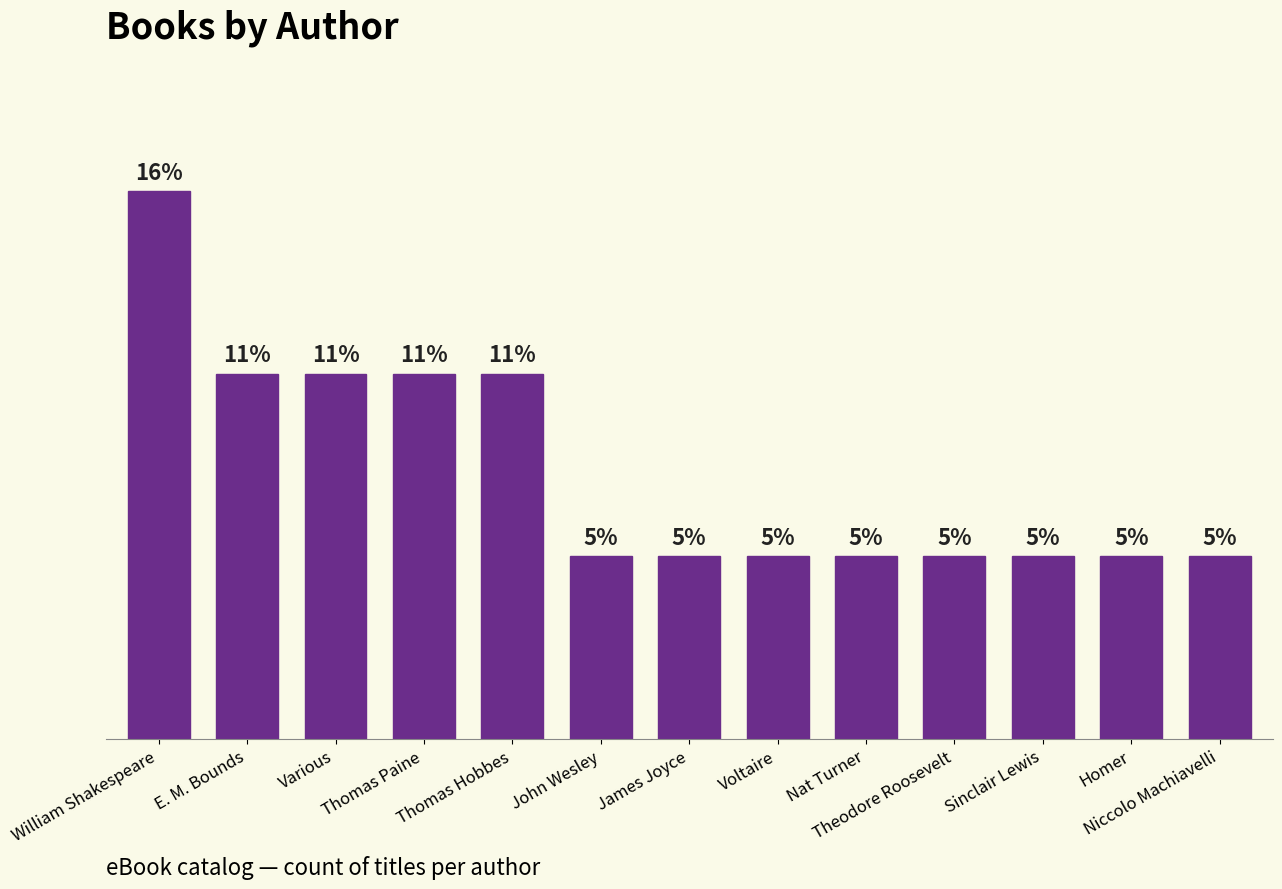

Does the chart contain any negative values?

No